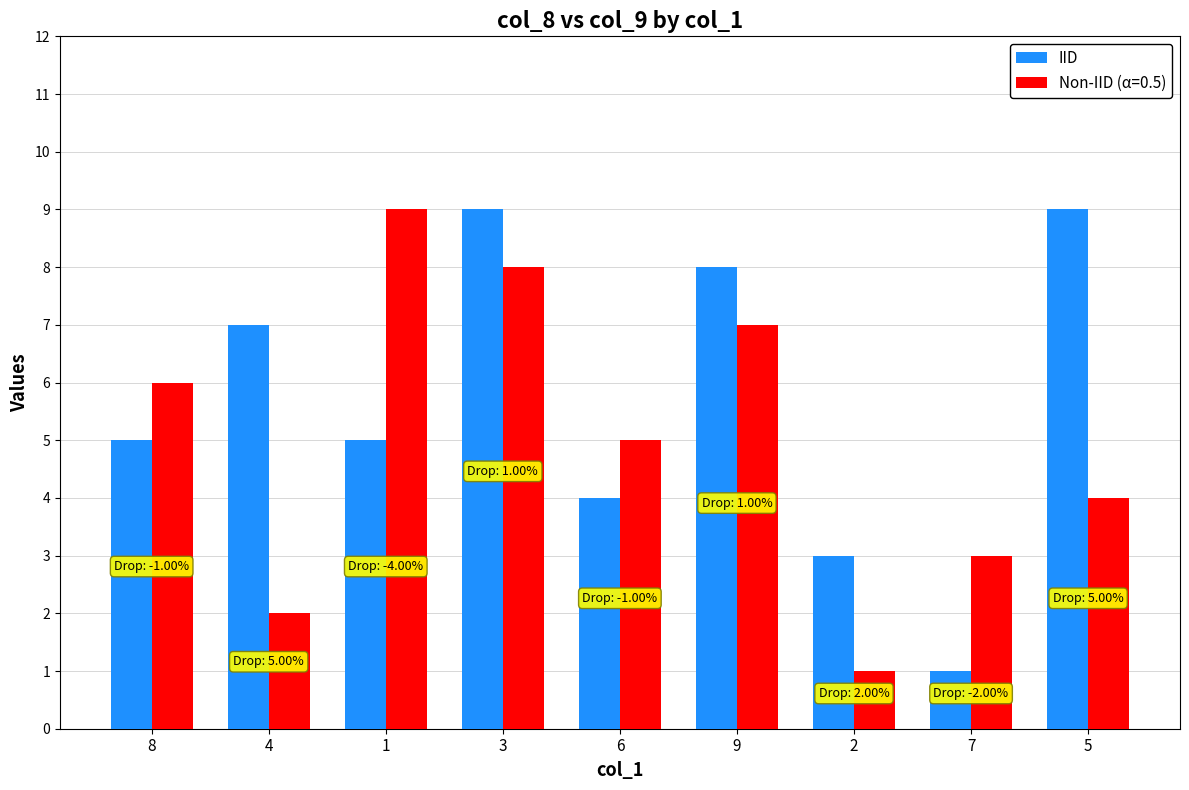

Which series changed the most between 4 and 9?

Non-IID (α=0.5)